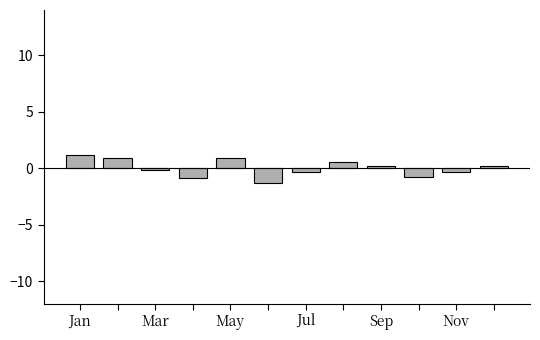

What is the greatest value displayed?

1.1